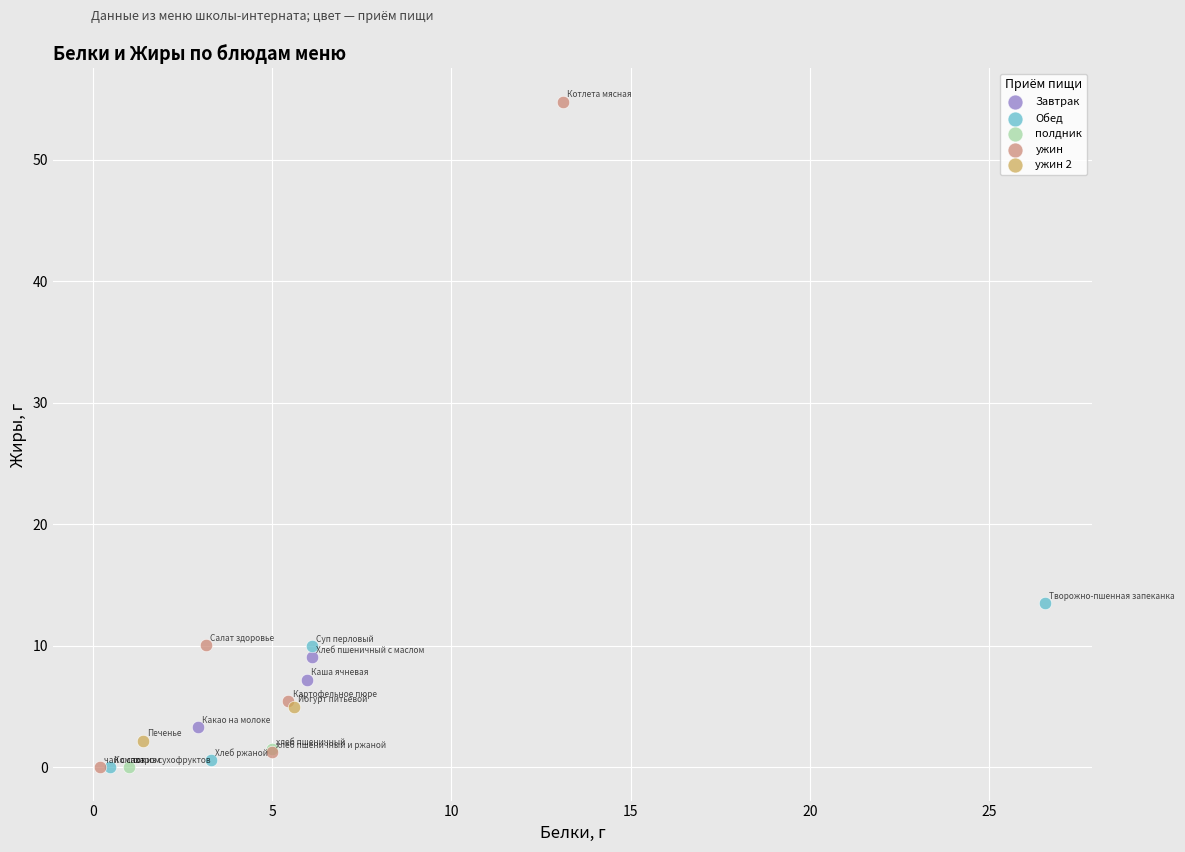

Which series has the widest spread of Y values?

ужин